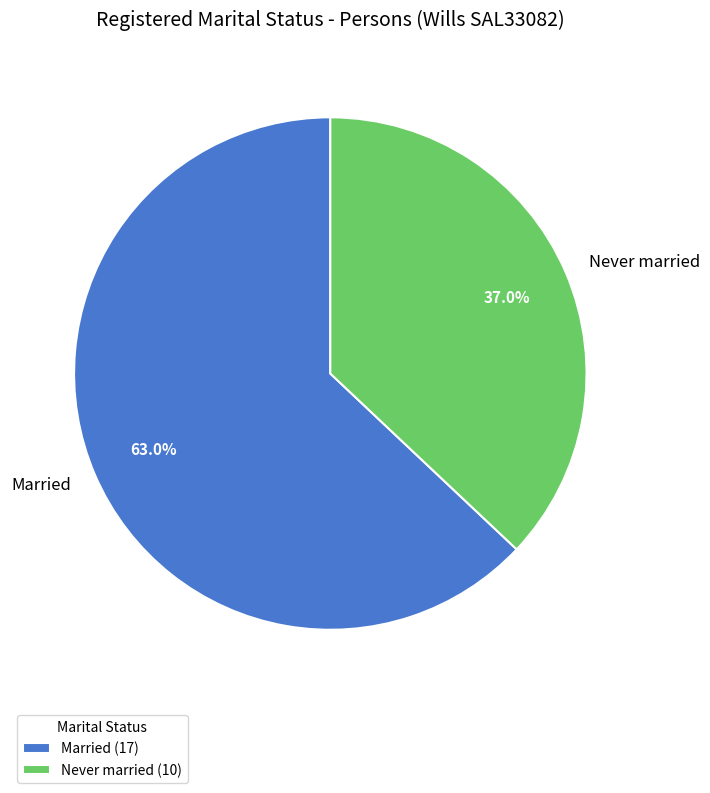

What is the majority slice?

Married